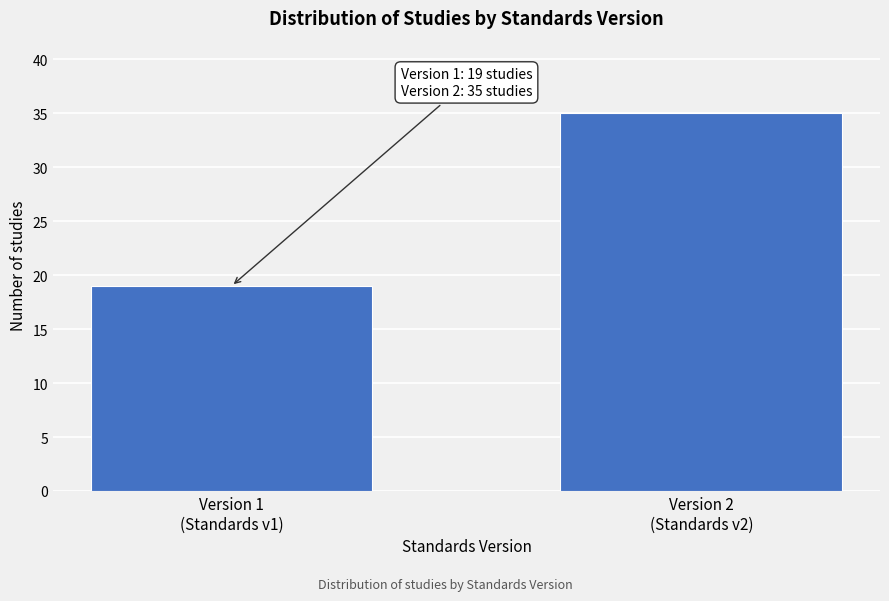

Reading left to right, transcribe all the data shown in this chart.

19	35